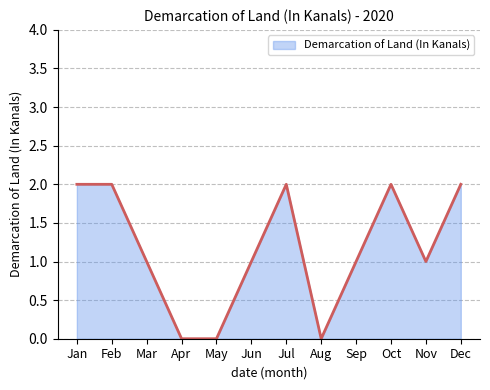

Reading right to left, extract all data points from this chart.

2	1	2	1	0	2	1	0	0	1	2	2